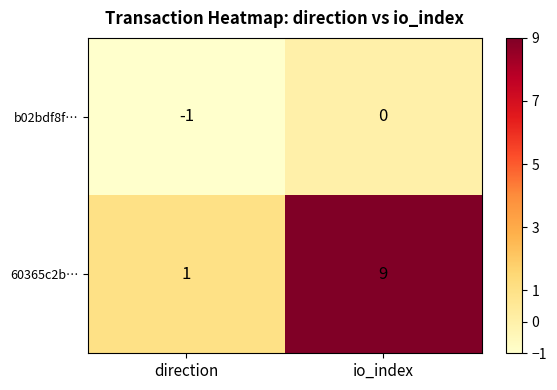

Which series has the largest range (max minus min)?

60365c2b…